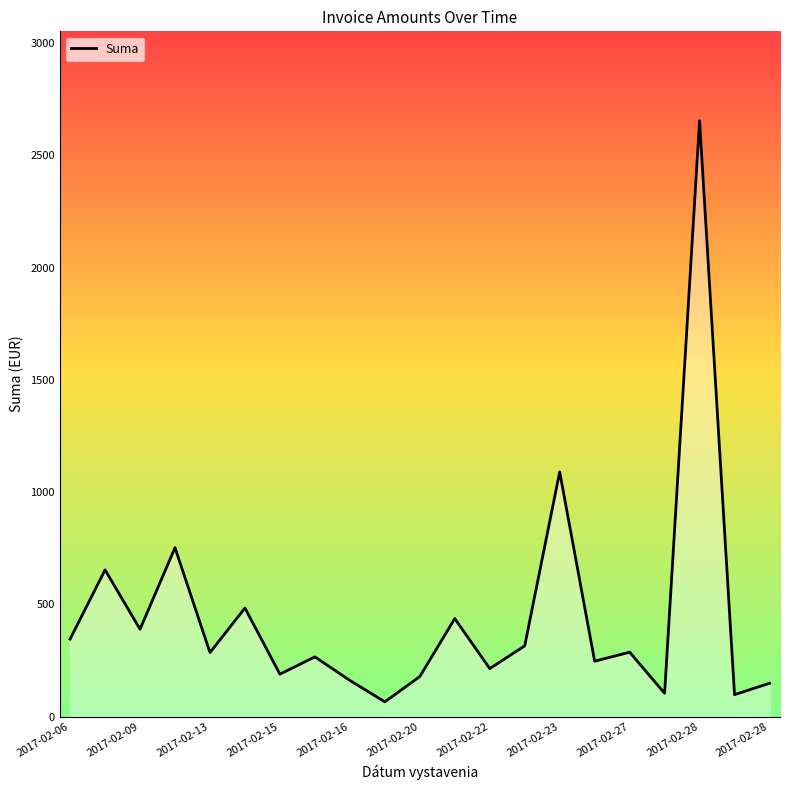

What is the difference between the maximum and minimum values?

2587.6